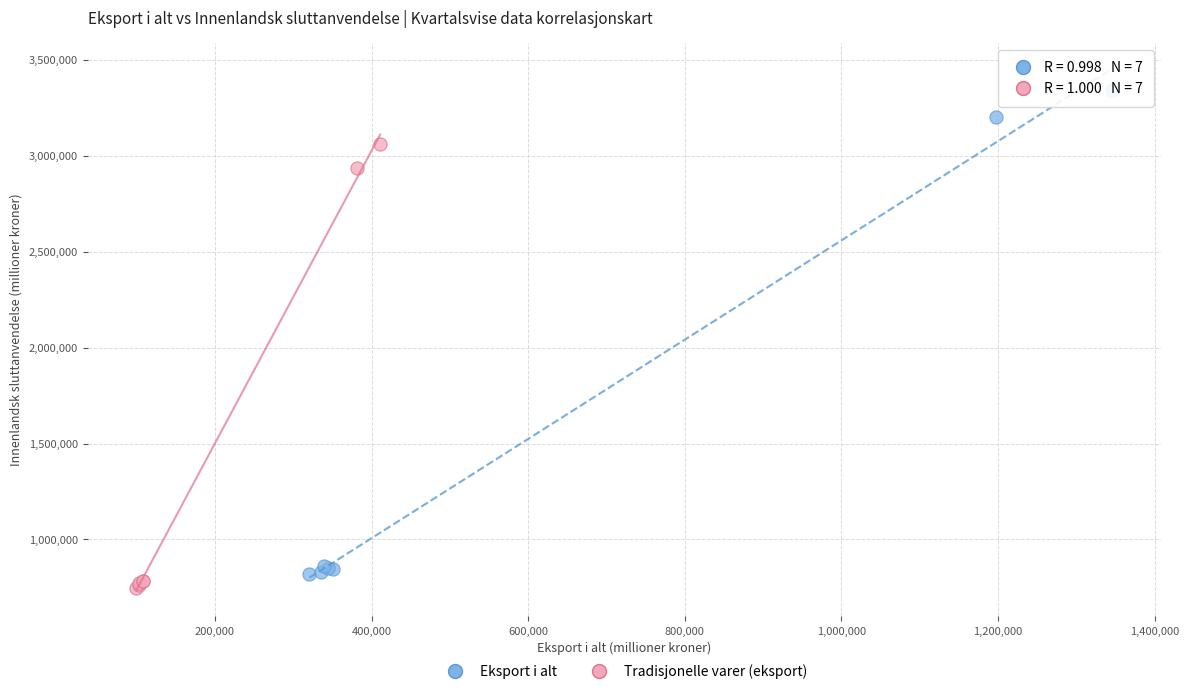

Which series reaches the maximum Y coordinate?

Eksport i alt